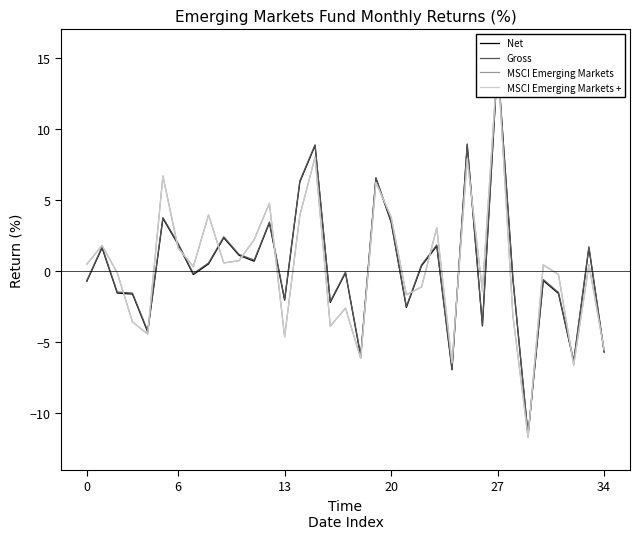

Which series ends up on top after the final intersection of Net and MSCI Emerging Markets +?

MSCI Emerging Markets +